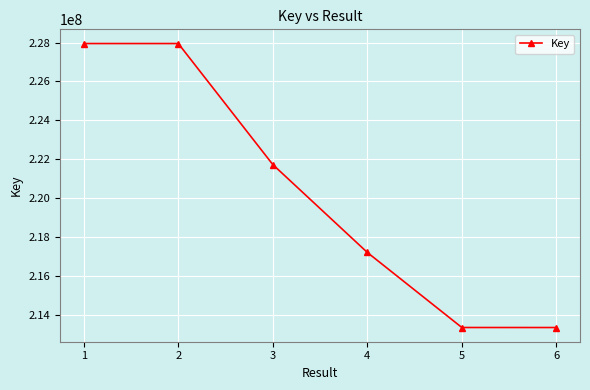

What is the value of the 3rd point from the left?

221730858